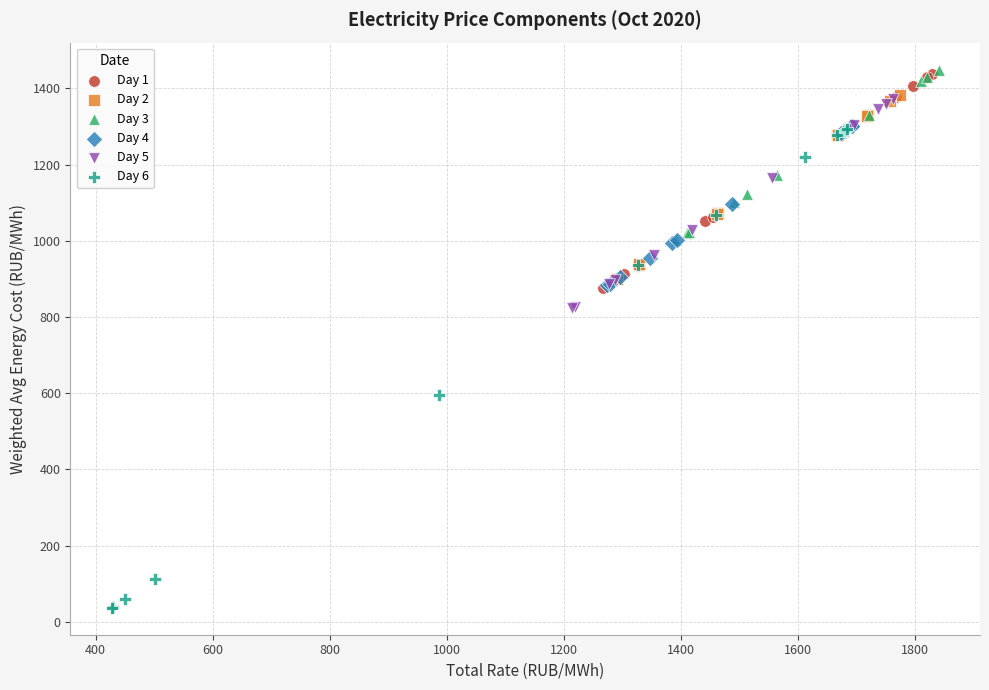

What are all the series names shown in the legend?

Day 1, Day 2, Day 3, Day 4, Day 5, Day 6